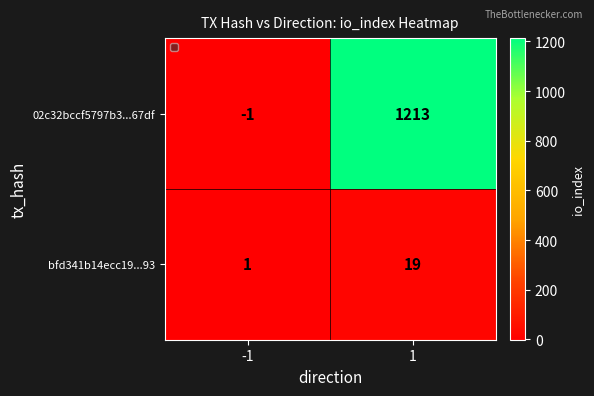

True or false: bfd341b14ecc19...93 has a value of 32 at 1.

False